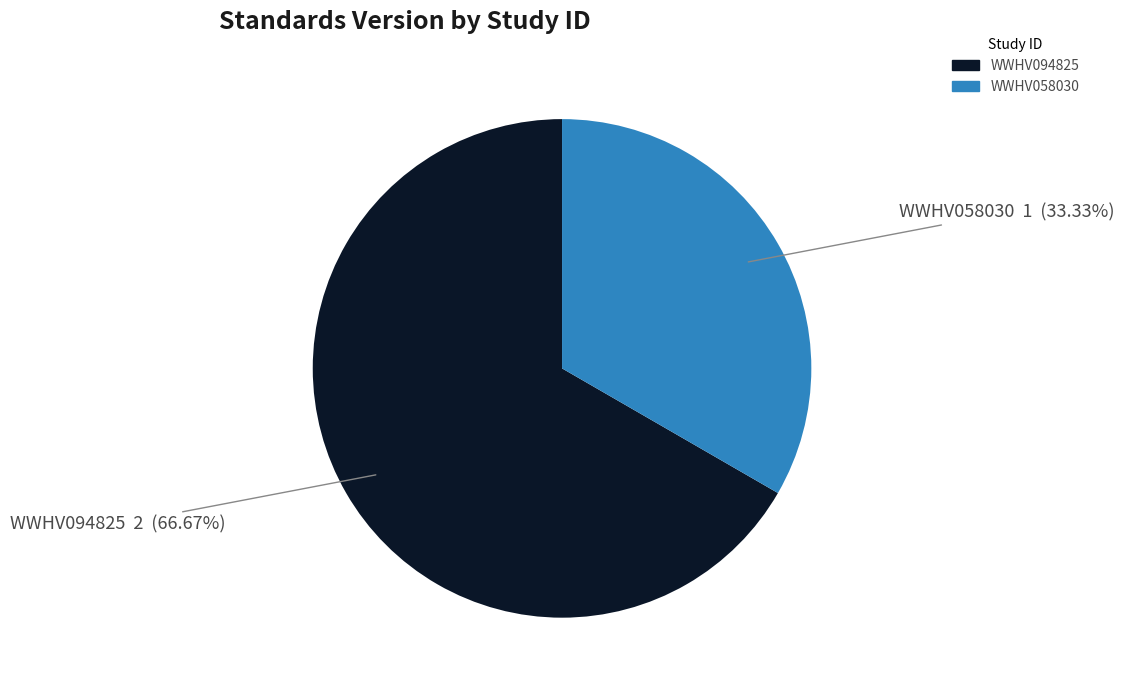

True or false: WWHV094825 accounts for 54% of the total.

False